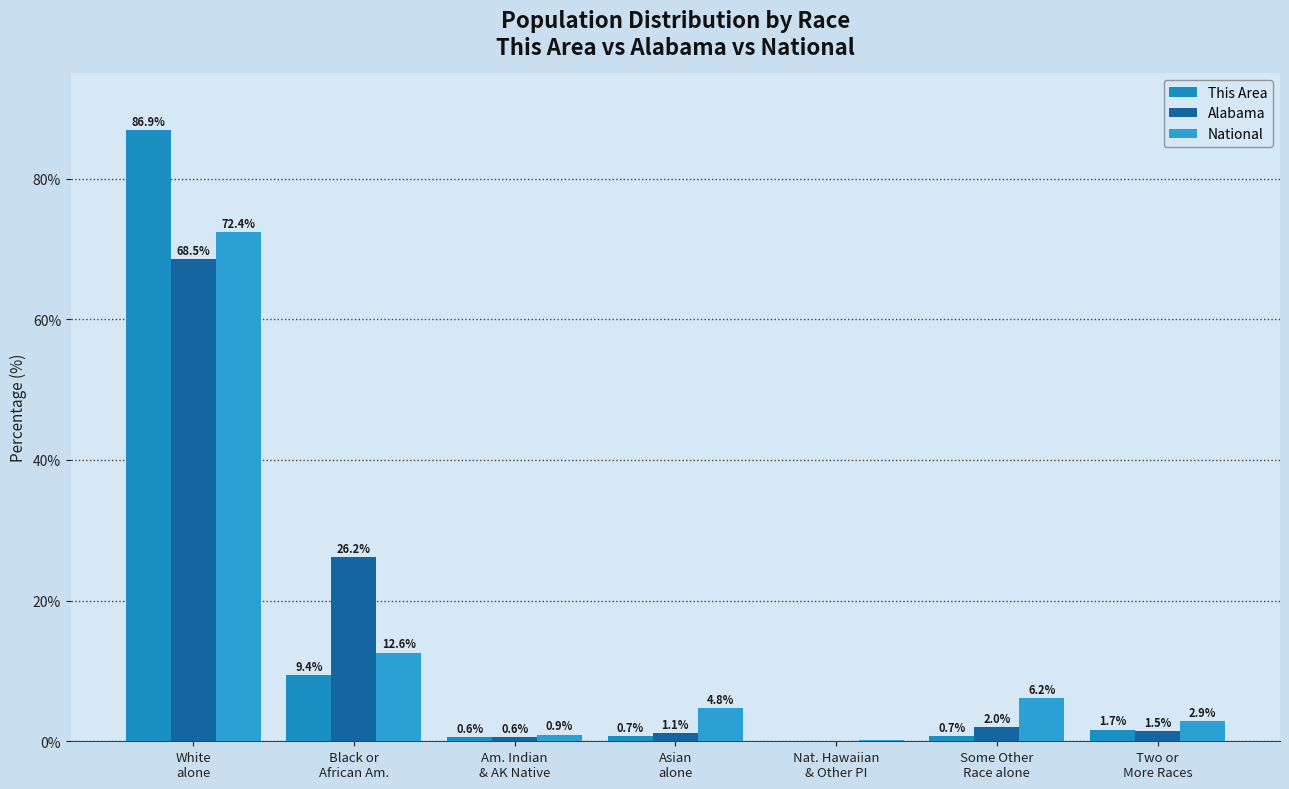

Count the number of categories in the chart.

7